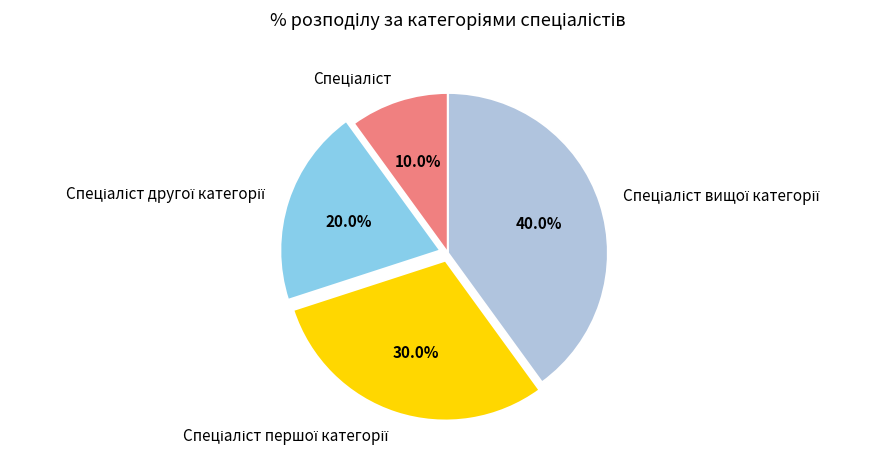

Is there any slice that represents more than half of the pie?

No